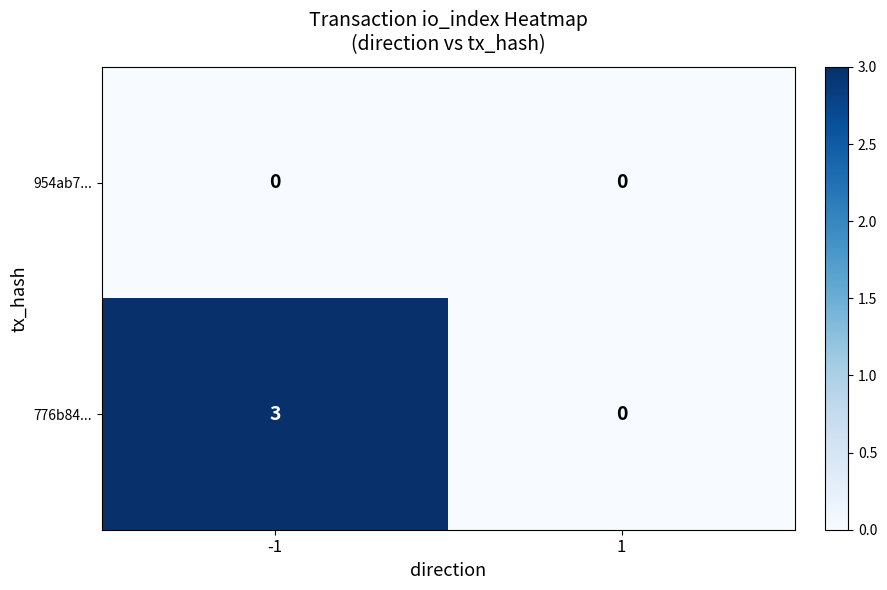

Which series has the largest total across all categories?

776b84...